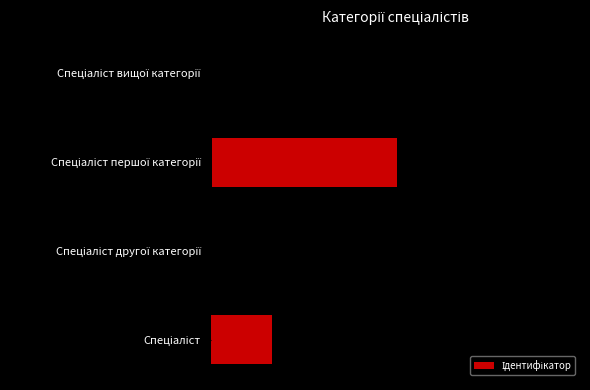

What is the value of the 1st bar from the left?

1